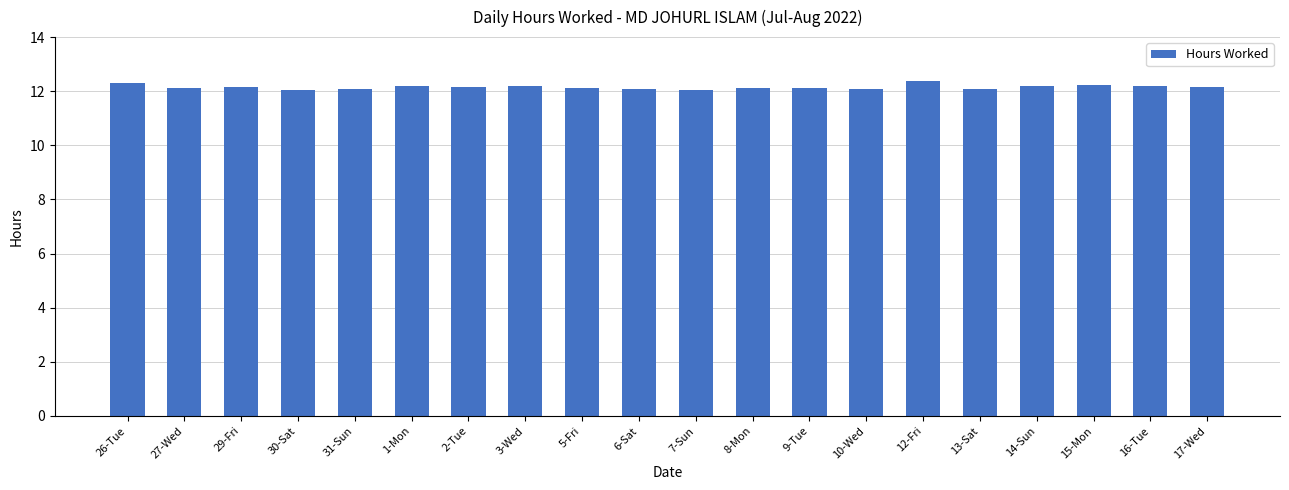

The value at 16-Tue is 19.2. True or false?

False